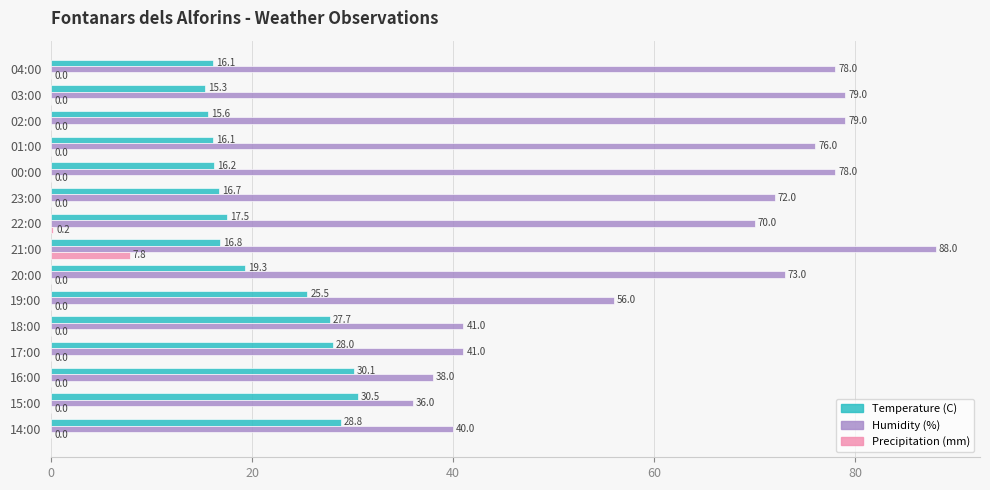

What is the total value across all series at 04:00?

94.1